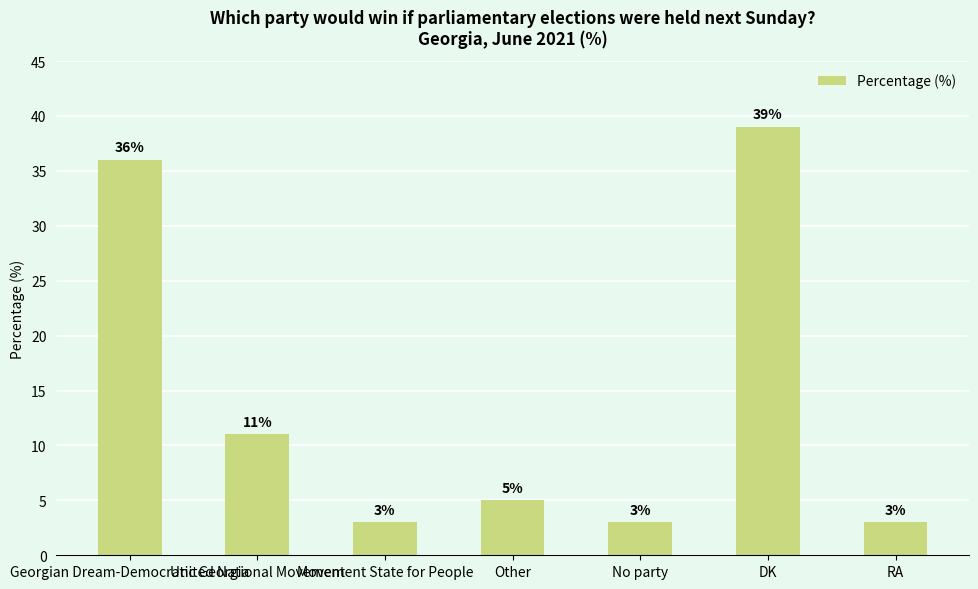

Reading right to left, what are all the values shown in this chart?

RA=3	DK=39	No party=3	Other=5	Movement State for People=3	United National Movement=11	Georgian Dream-Democratic Georgia=36